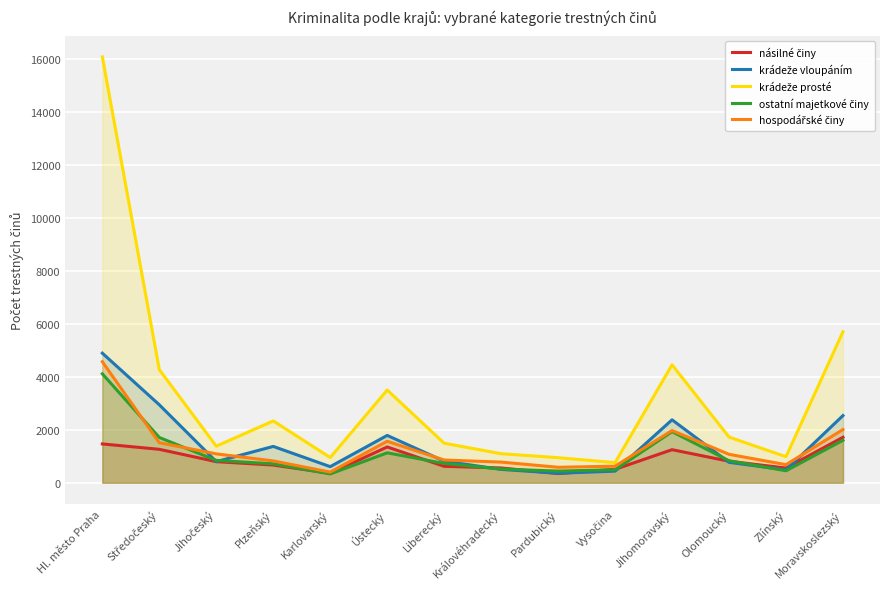

Between Moravskoslezský and Jihočeský, which is larger?

Moravskoslezský